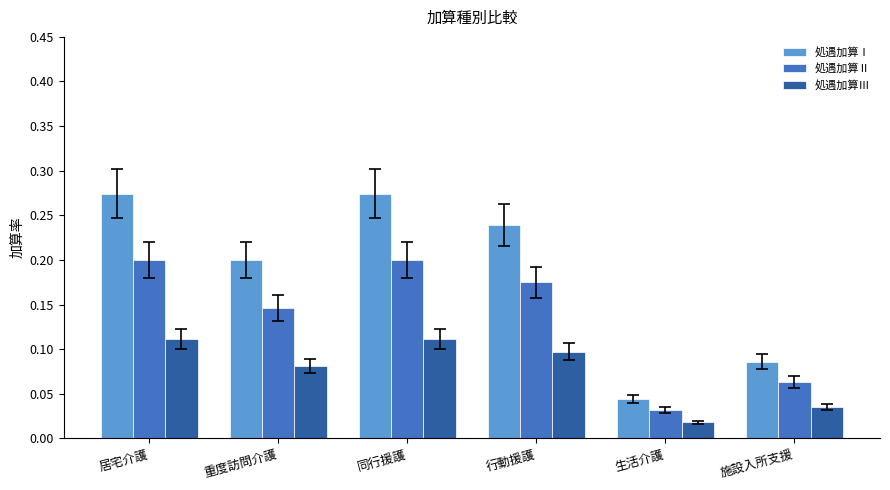

How many groups of bars are there?

6